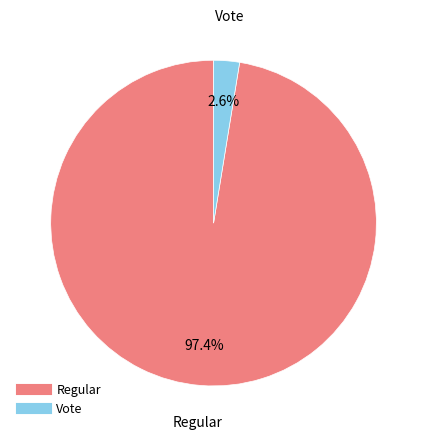

What percentage is the Vote slice, to the nearest percent?

3%